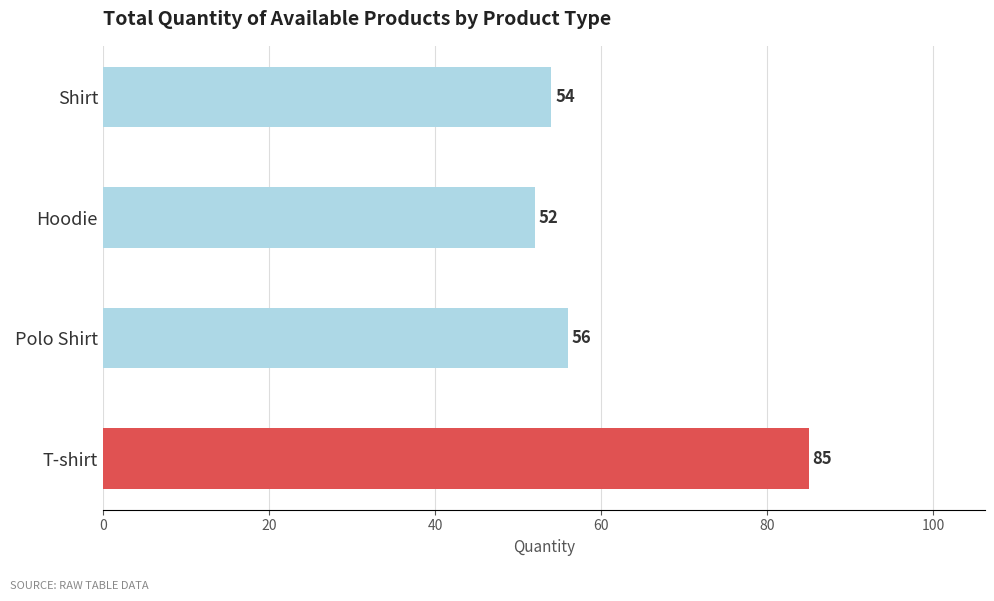

What is the sum of all values?

247